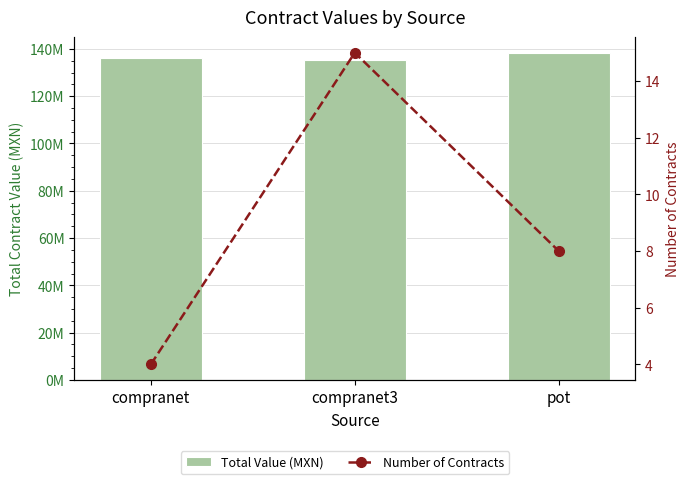

Is the value of Total Value (MXN) at pot greater than the value of Number of Contracts at compranet3?

Yes